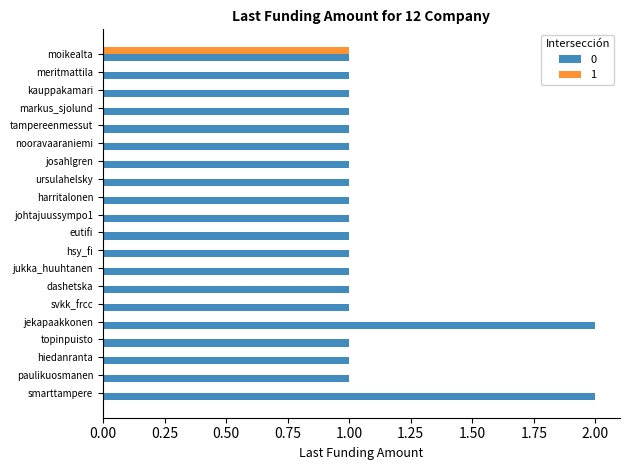

Is it true that 0 equals 1 at topinpuisto?

True